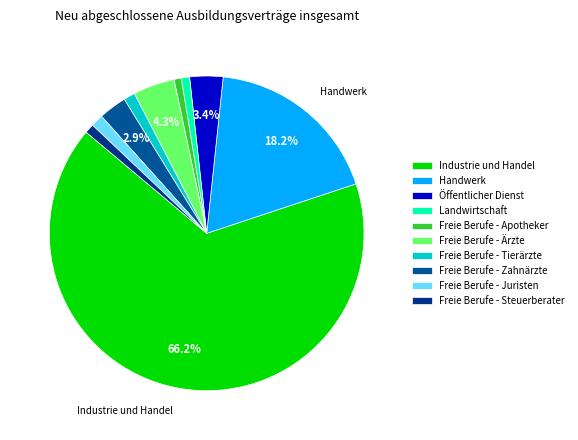

The Freie Berufe - Zahnärzte slice represents 1% of the pie. True or false?

False